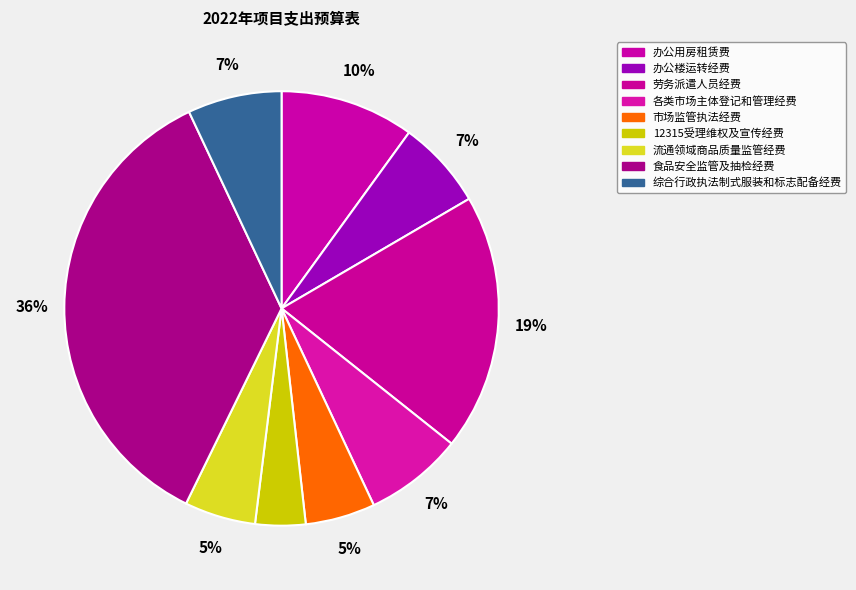

How many slices are in this pie chart?

9